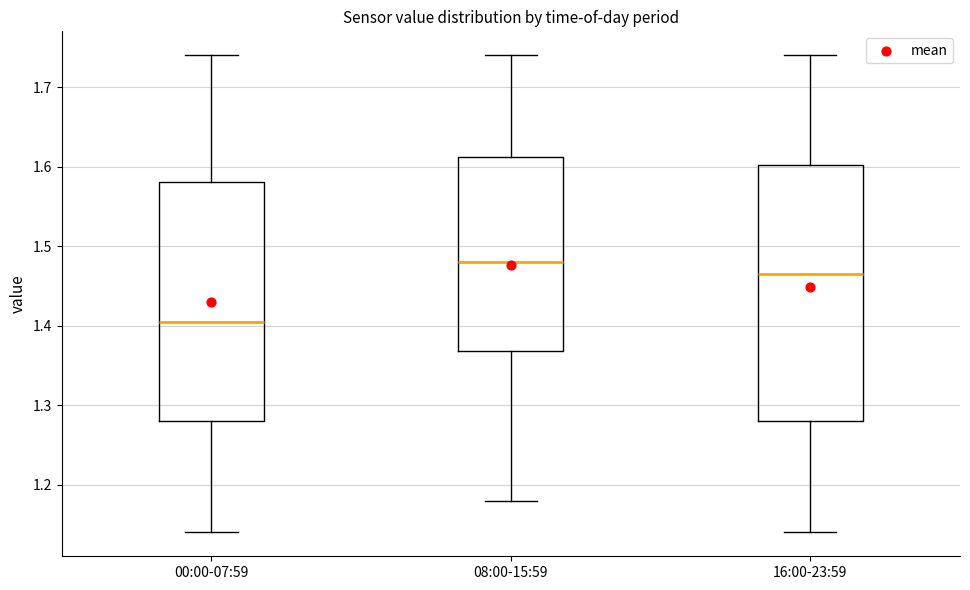

Which box has the lowest median line?

00:00-07:59